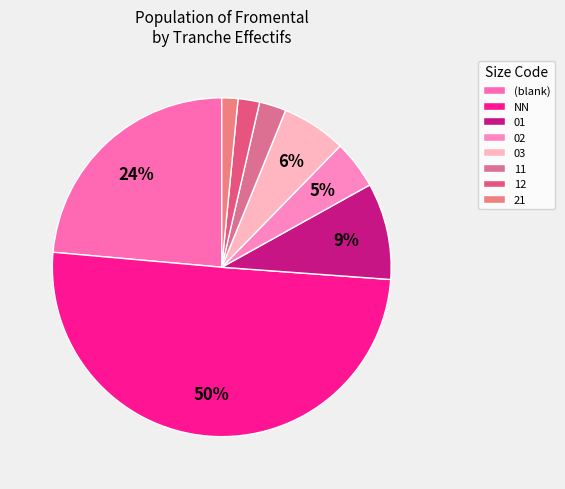

To the nearest percent, what percentage of the pie is 21?

2%